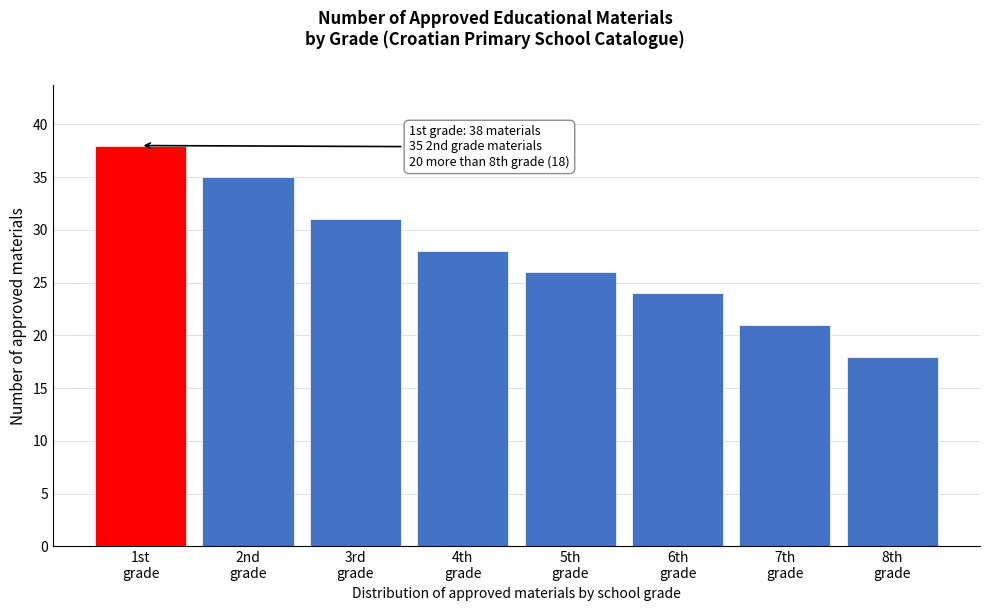

Reading right to left, transcribe all the data shown in this chart.

18	21	24	26	28	31	35	38